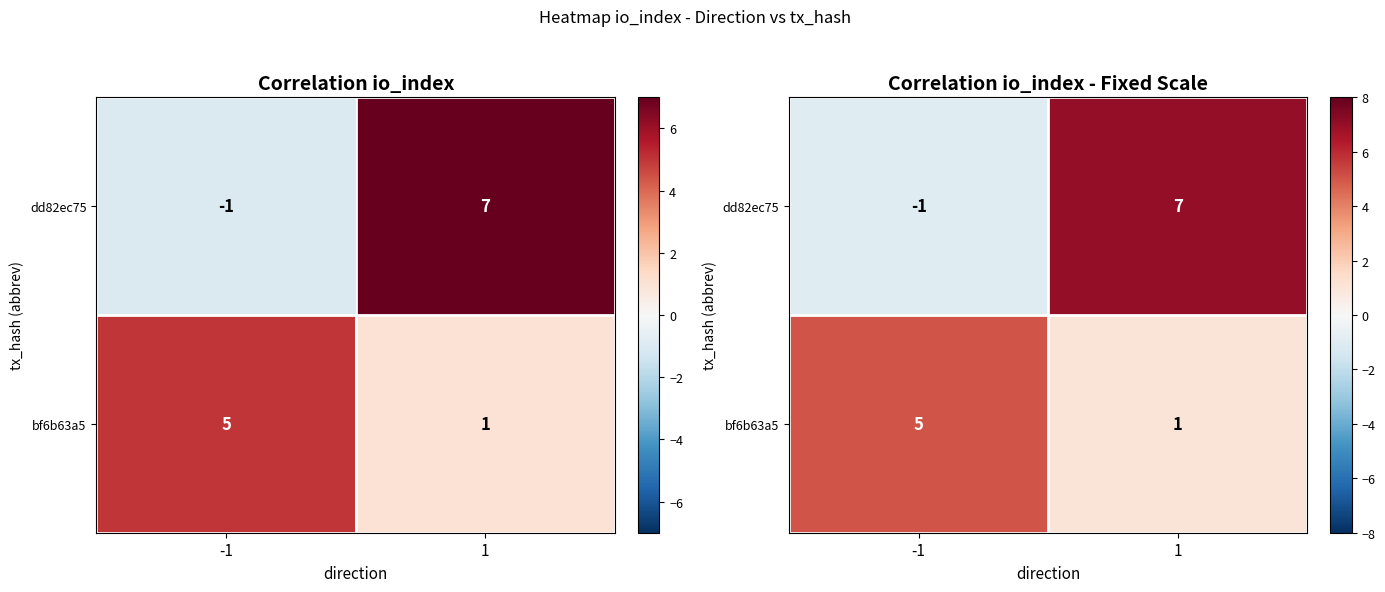

Count the dd82ec75 values in the range -1 to 7.

2